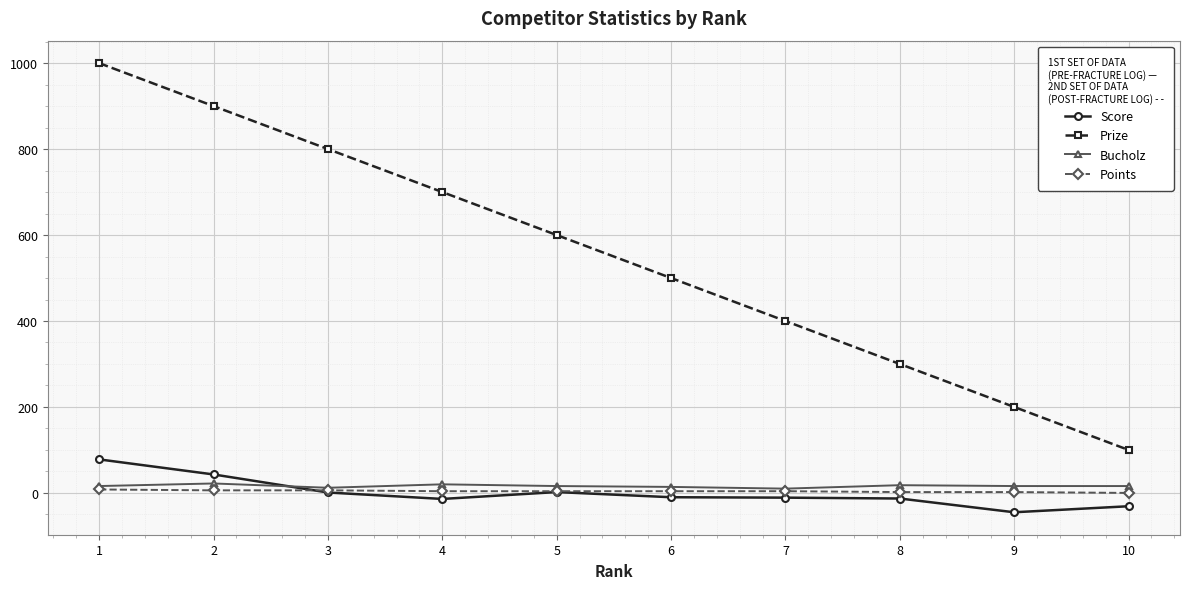

Which series has the largest total across all categories?

Prize